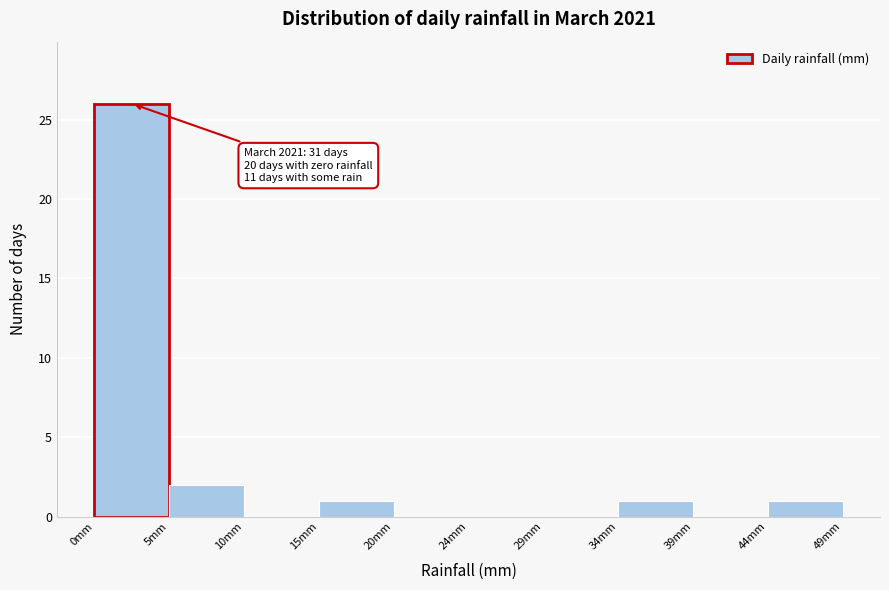

Over which range of the x-axis is the bar tallest?

0.0 to 4.9